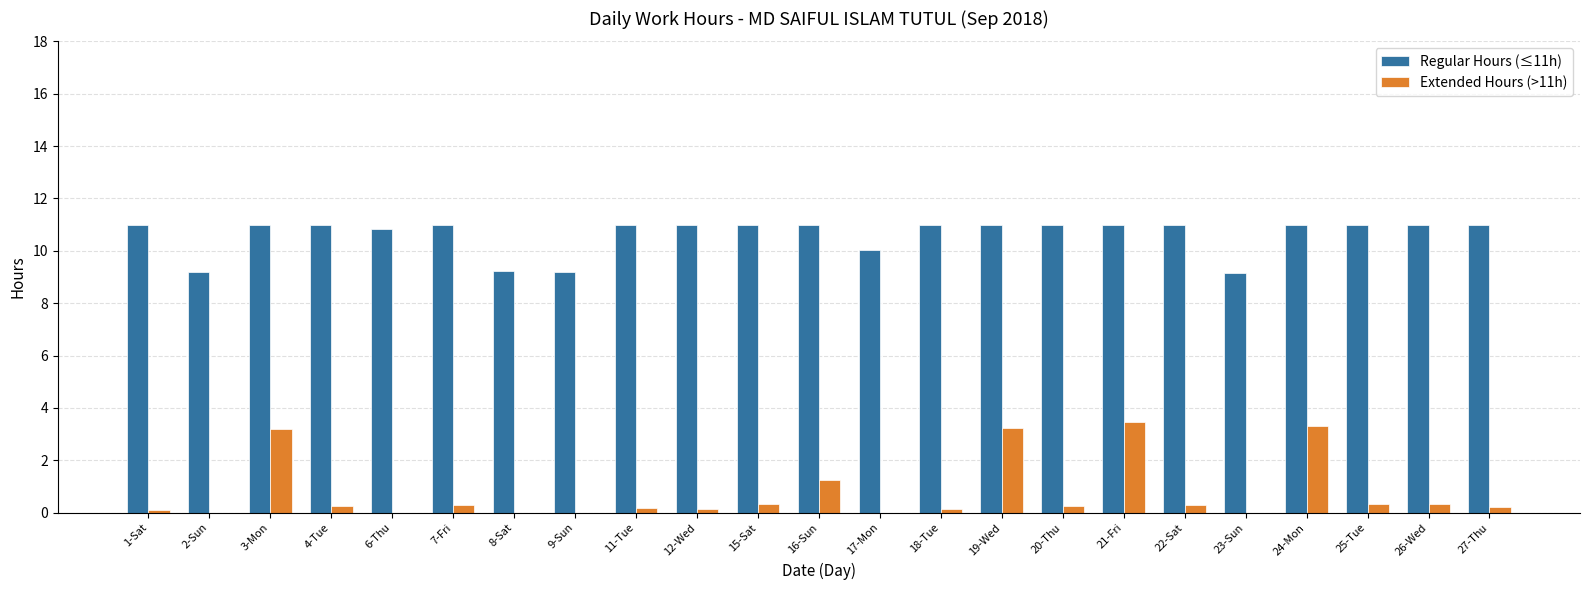

Which series has the widest spread of values?

Extended Hours (>11h)